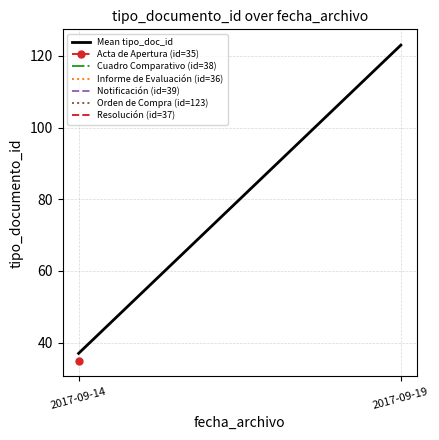

What is the value of the 2nd point from the left?

123